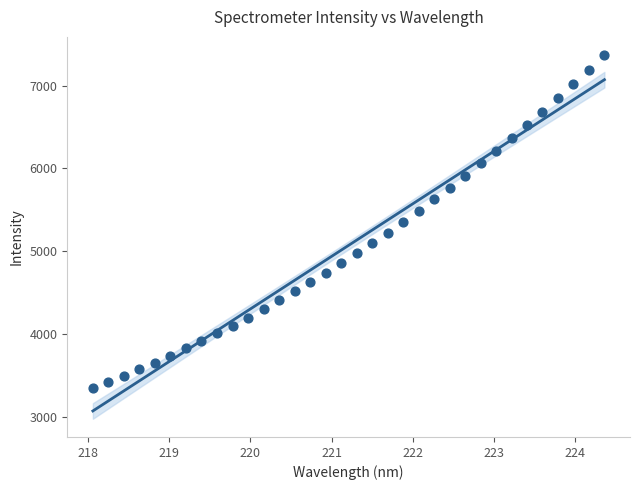

What is the range of Y values (max minus min)?

4020.9